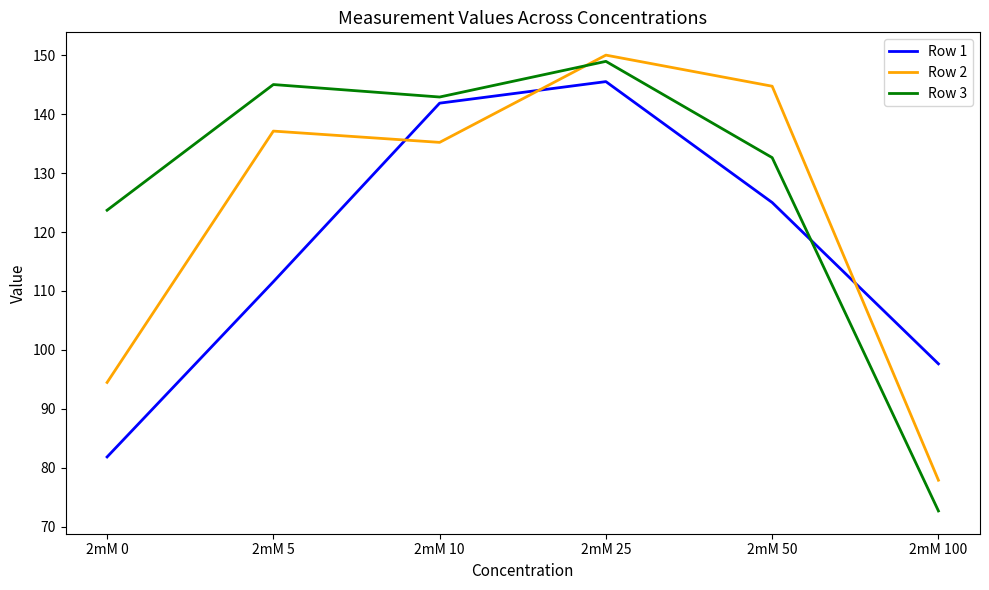

True or false: Row 3 has more than 1 interior local peaks.

True